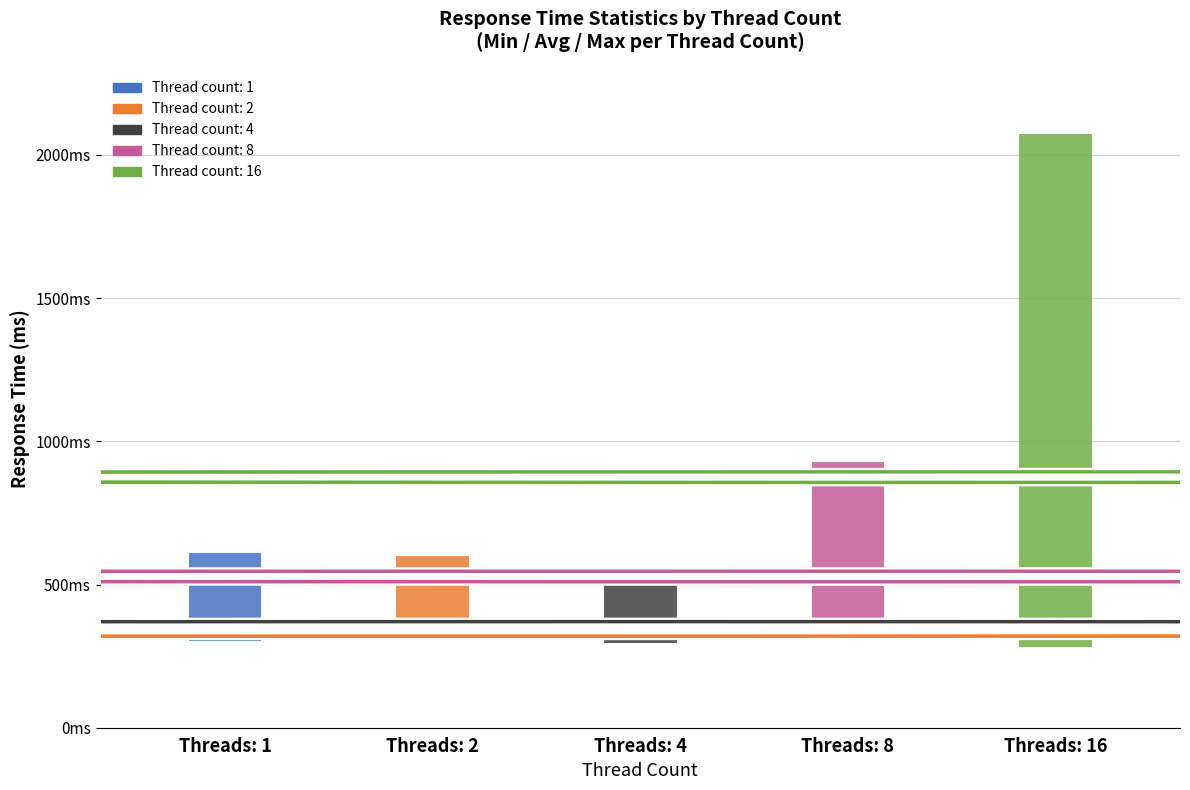

At which label does aggregate_report_max reach its peak?

16